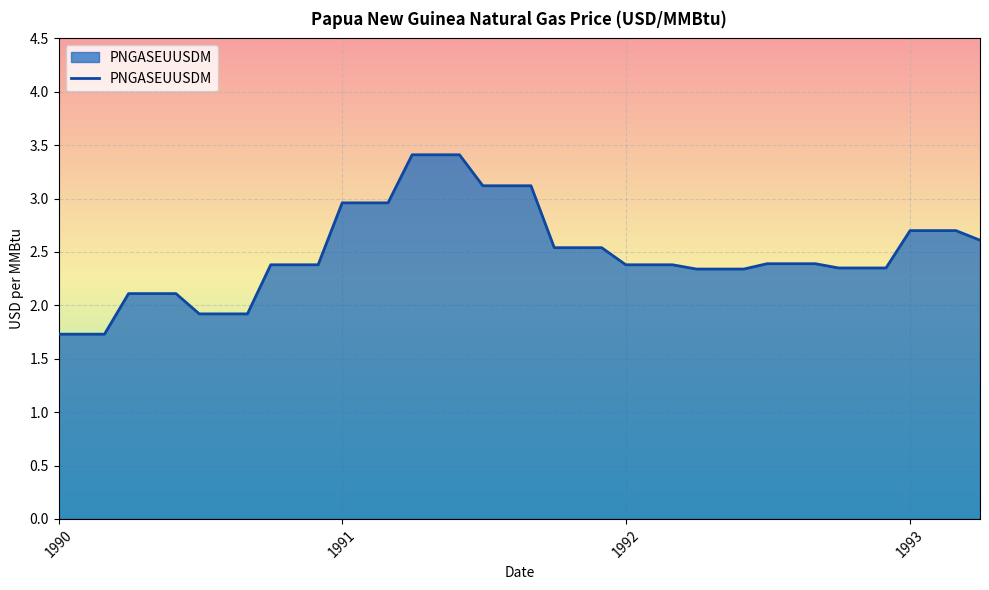

What is the maximum value shown in the chart?

3.4